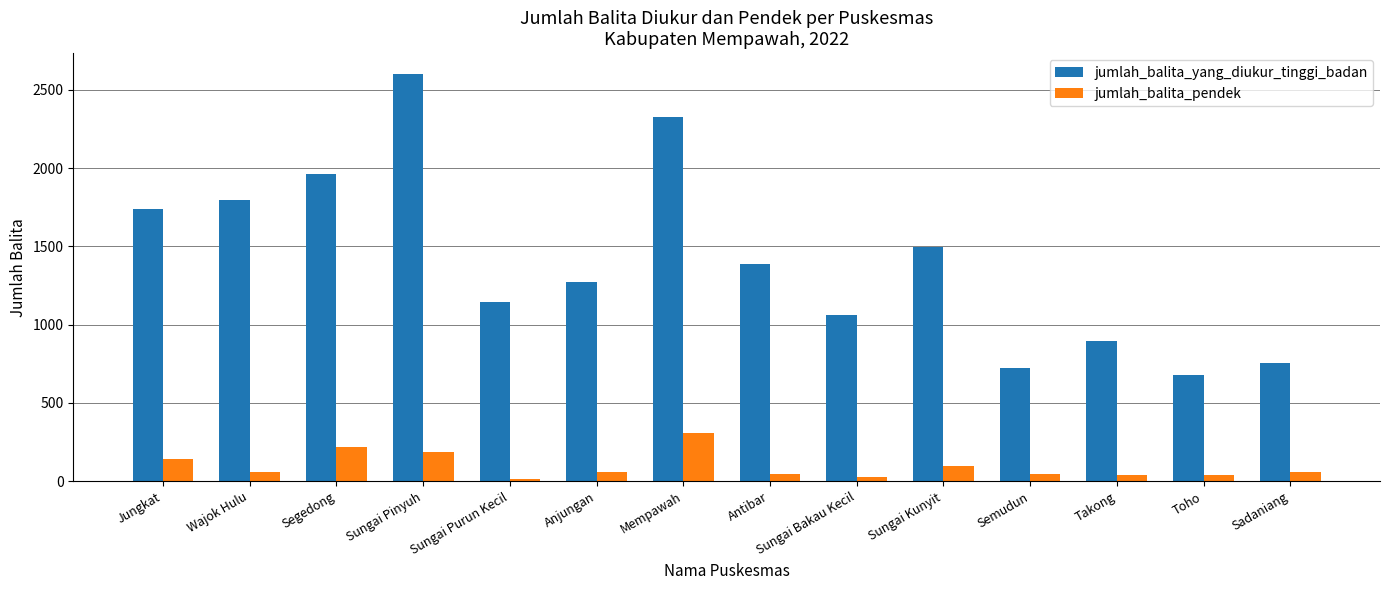

At which label does jumlah_balita_pendek reach its peak?

Mempawah